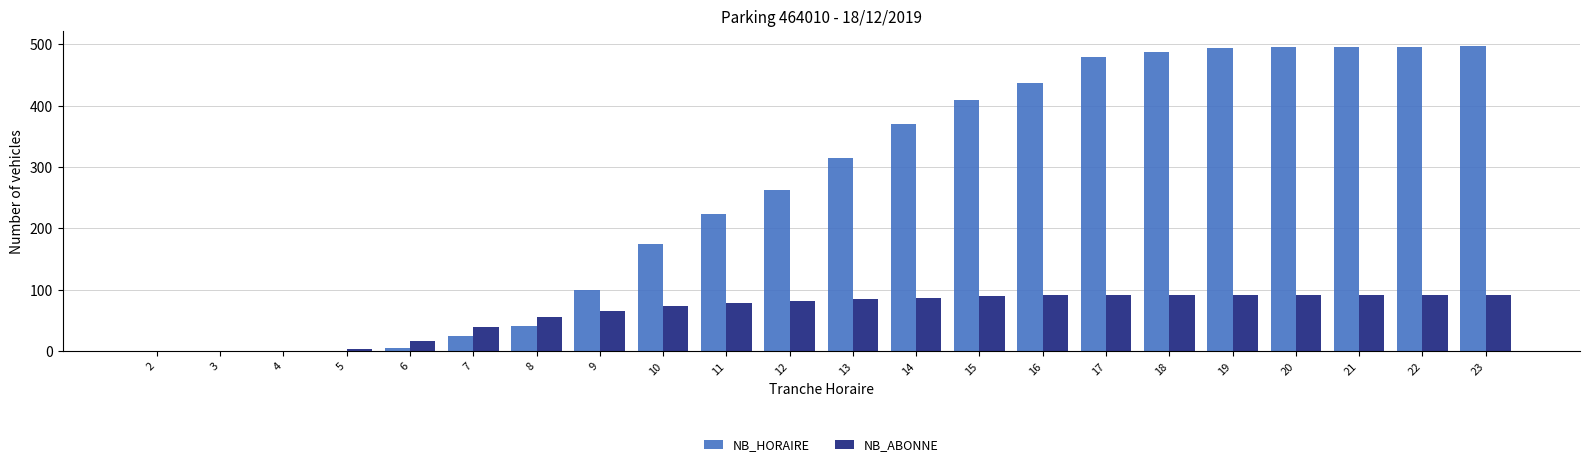

What is the greatest value displayed?

497